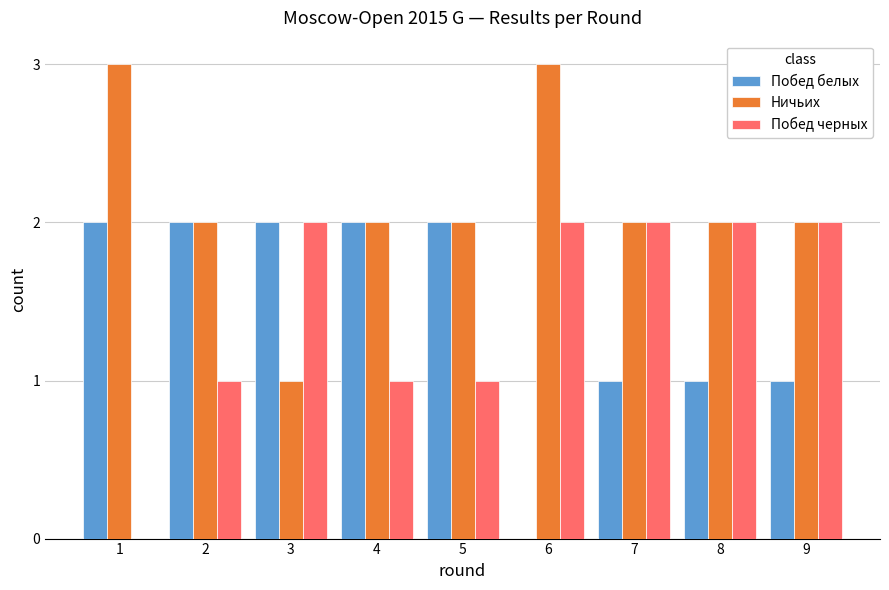

Reading right to left, extract all data points from this chart.

Побед белых: 9=1	8=1	7=1	6=0	5=2	4=2	3=2	2=2	1=2
Ничьих: 9=2	8=2	7=2	6=3	5=2	4=2	3=1	2=2	1=3
Побед черных: 9=2	8=2	7=2	6=2	5=1	4=1	3=2	2=1	1=0